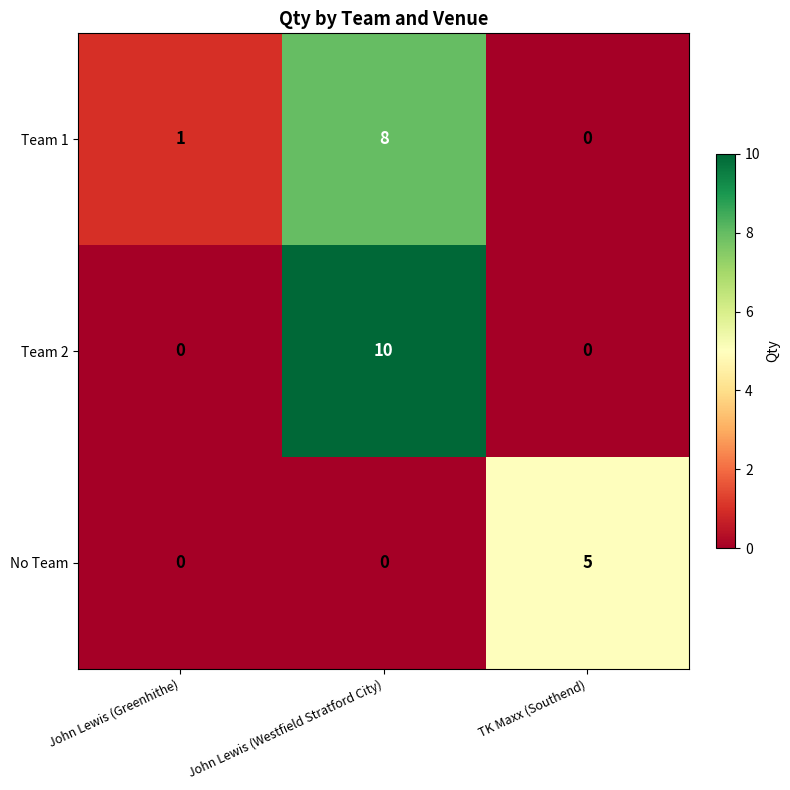

Count the Team 1 values in the range 0 to 8.

3